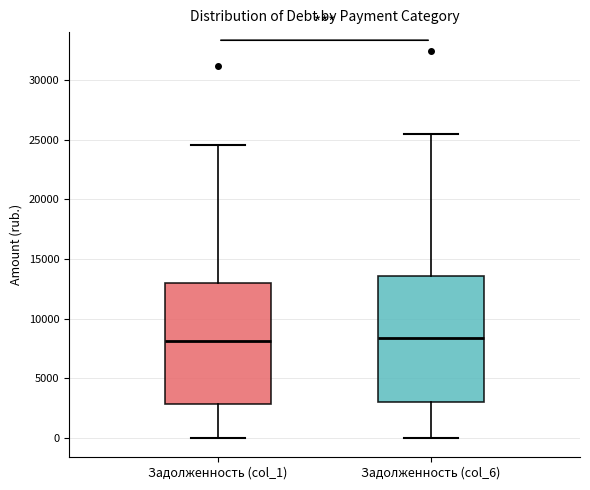

Where does the median line of the box for Задолженность (col_1) sit on the y-axis? The values are not printed on the chart, so give them approximately, as read against the axis.

8000